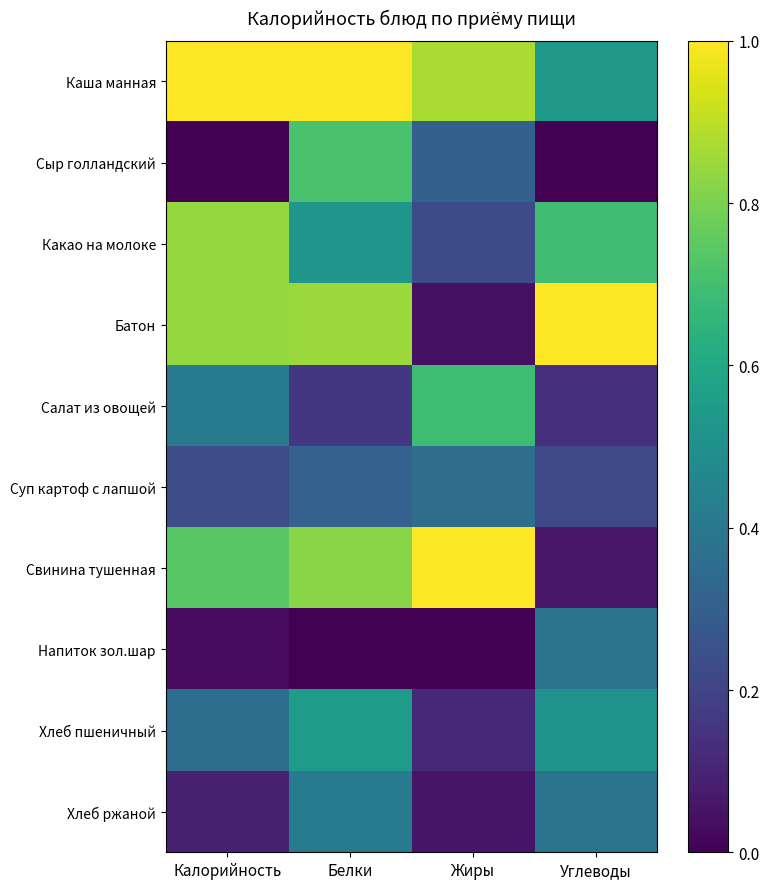

Reading left to right, extract all data points from this chart.

Каша манная: Калорийность=1.0	Белки=1.0	Жиры=0.9	Углеводы=0.5
Сыр голландский: Калорийность=0.0	Белки=0.7	Жиры=0.3	Углеводы=0.0
Какао на молоке: Калорийность=0.8	Белки=0.5	Жиры=0.2	Углеводы=0.7
Батон: Калорийность=0.8	Белки=0.8	Жиры=0.0	Углеводы=1.0
Салат из овощей: Калорийность=0.4	Белки=0.2	Жиры=0.7	Углеводы=0.1
Суп картоф с лапшой: Калорийность=0.2	Белки=0.3	Жиры=0.4	Углеводы=0.2
Свинина тушенная: Калорийность=0.7	Белки=0.8	Жиры=1.0	Углеводы=0.1
Напиток зол.шар: Калорийность=0.0	Белки=0.0	Жиры=0.0	Углеводы=0.4
Хлеб пшеничный: Калорийность=0.4	Белки=0.5	Жиры=0.1	Углеводы=0.5
Хлеб ржаной: Калорийность=0.1	Белки=0.4	Жиры=0.1	Углеводы=0.4